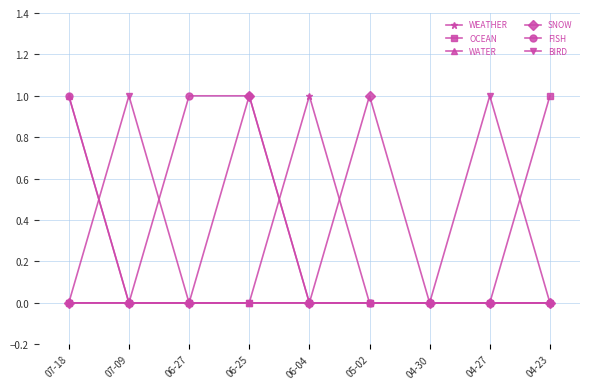

What is the greatest value displayed?

1